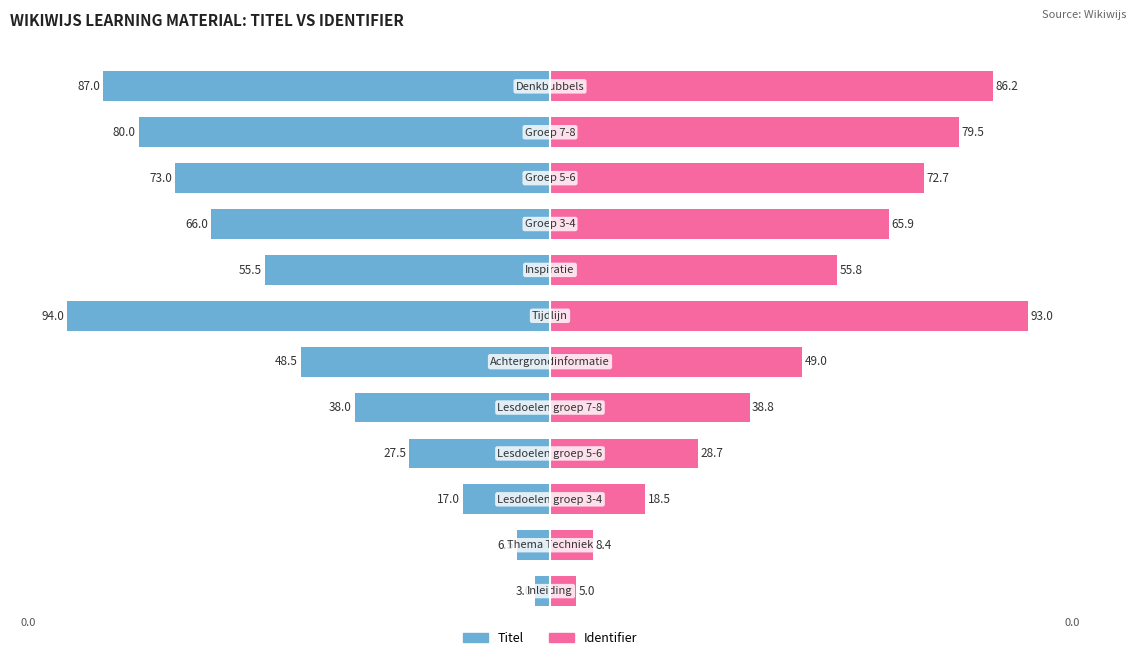

Is it true that Titel (Left) equals -55.5 at 10?

False